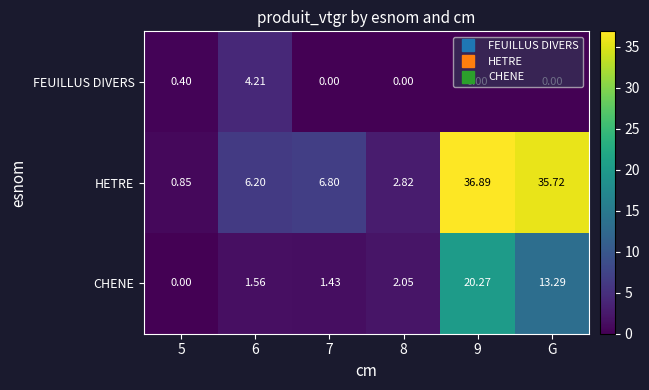

Count the number of categories in the chart.

6